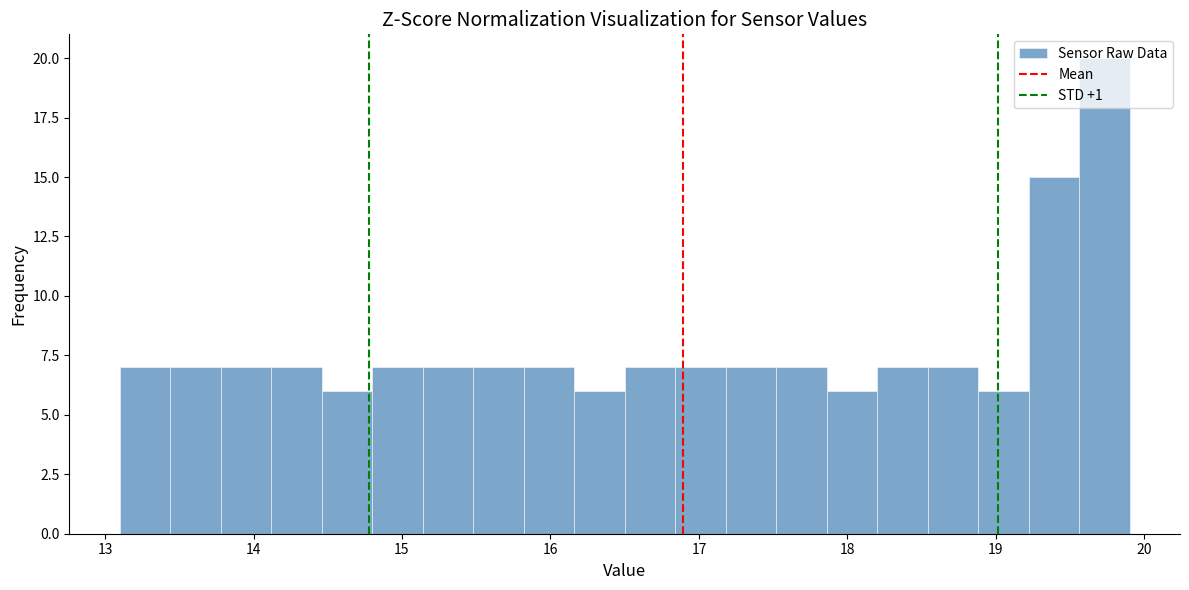

Around what value on the x-axis is the tallest bar? Give the approximate position of its centre, as read against the axis.

19.7